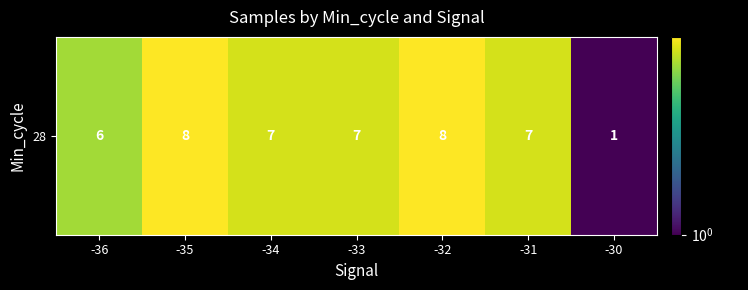

How many values exceed 7?

2